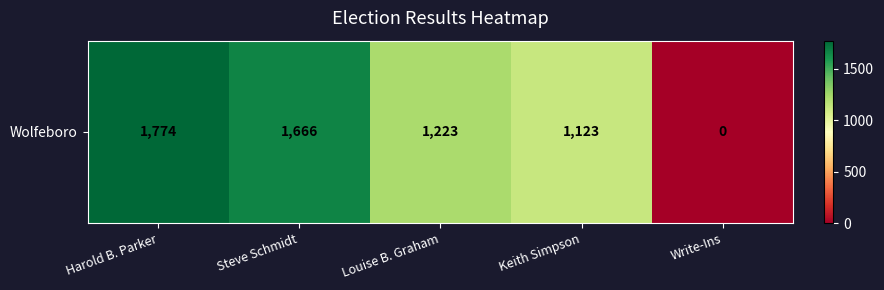

Approximately how many times larger is the value at Steve Schmidt compared to Harold B. Parker?

0.9